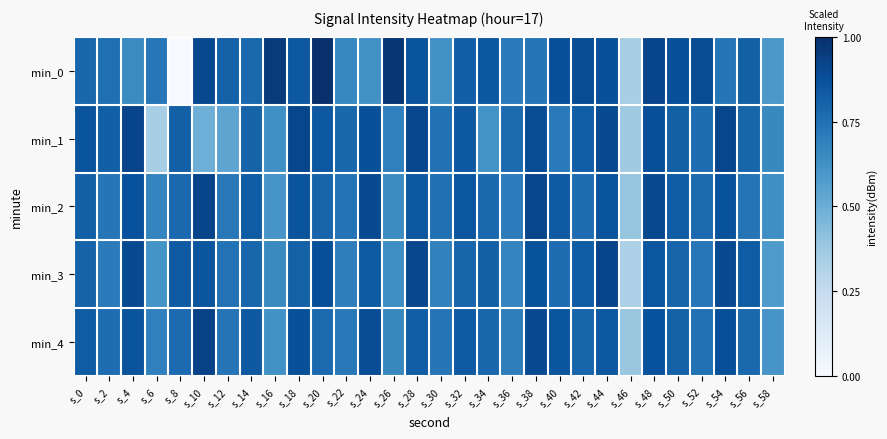

At how many categories does at least one series exceed 0?

30